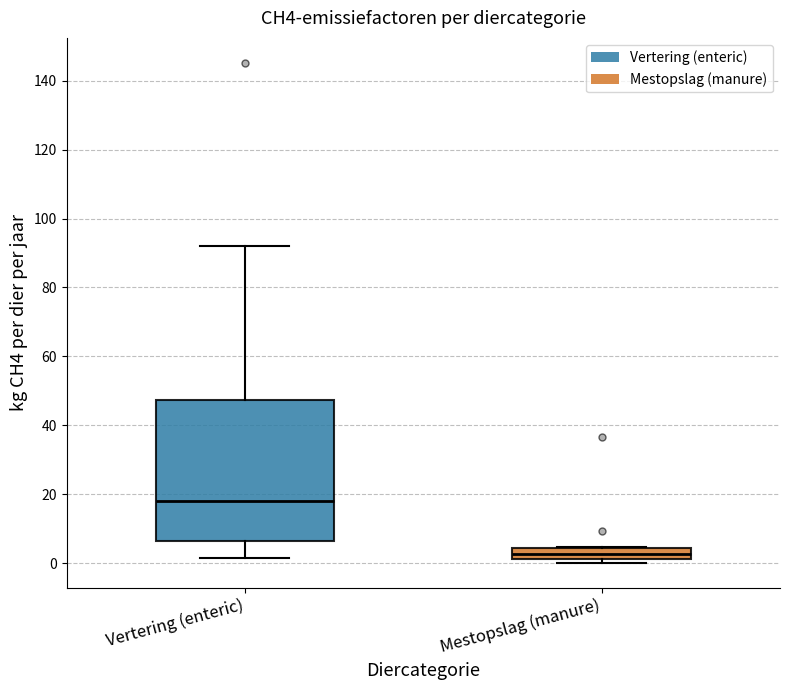

Where is the lower edge of the box for Mestopslag (manure) on the y-axis? The values are not printed on the chart, so give them approximately, as read against the axis.

2